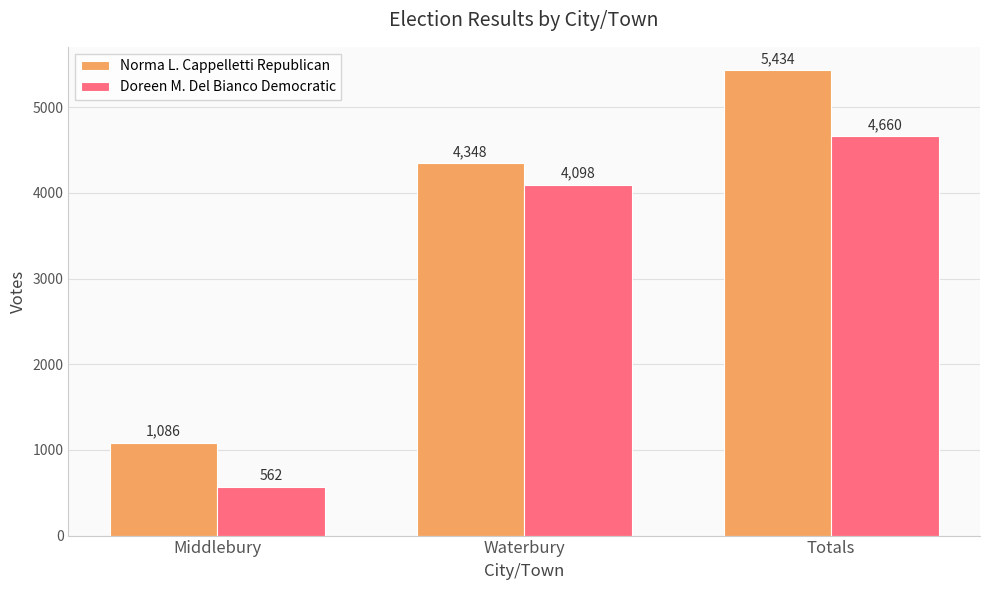

True or false: Doreen M. Del Bianco Democratic has a value of 958 at Waterbury.

False